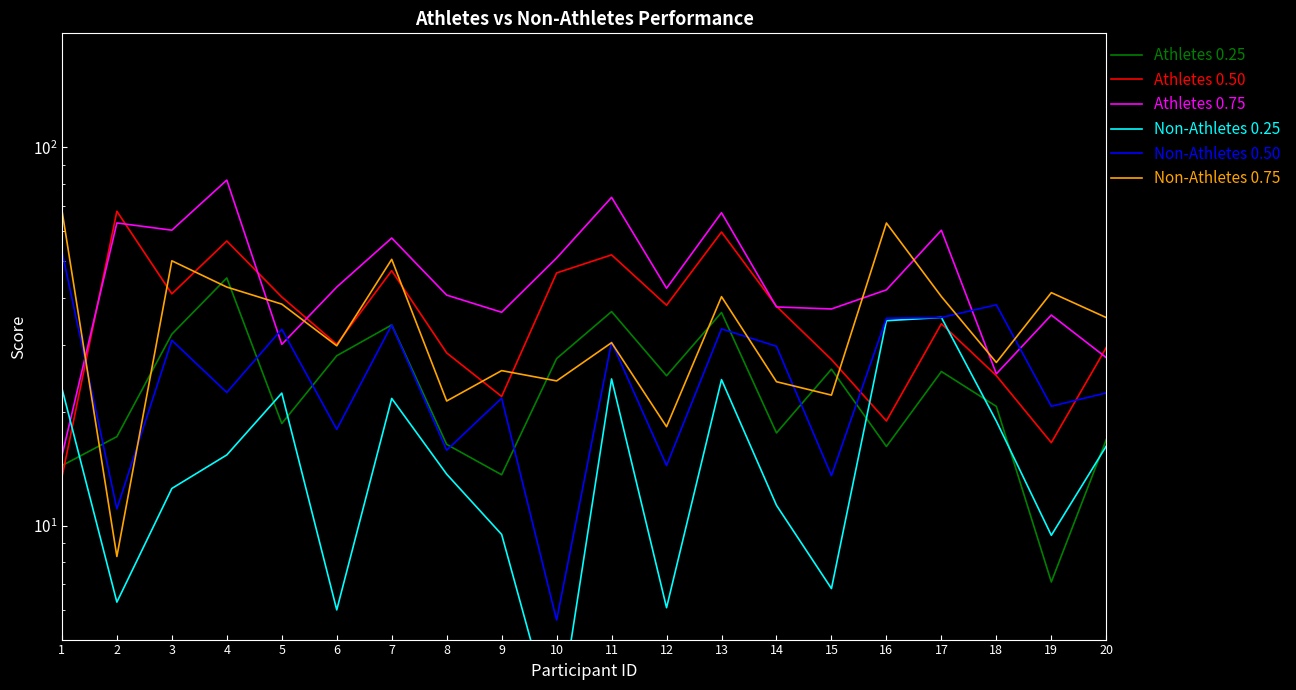

True or false: Athletes 0.25 and Athletes 0.75 cross at least once.

False